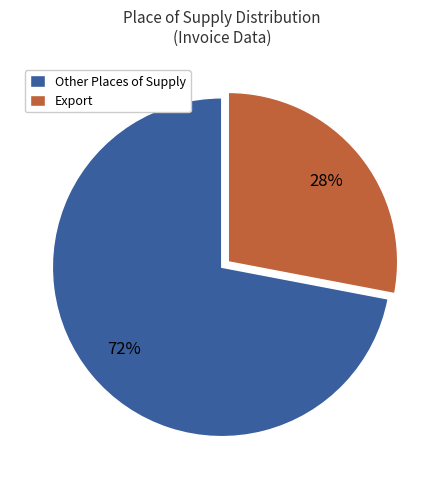

Combined, do Export and Other Places of Supply account for over 50%?

Yes